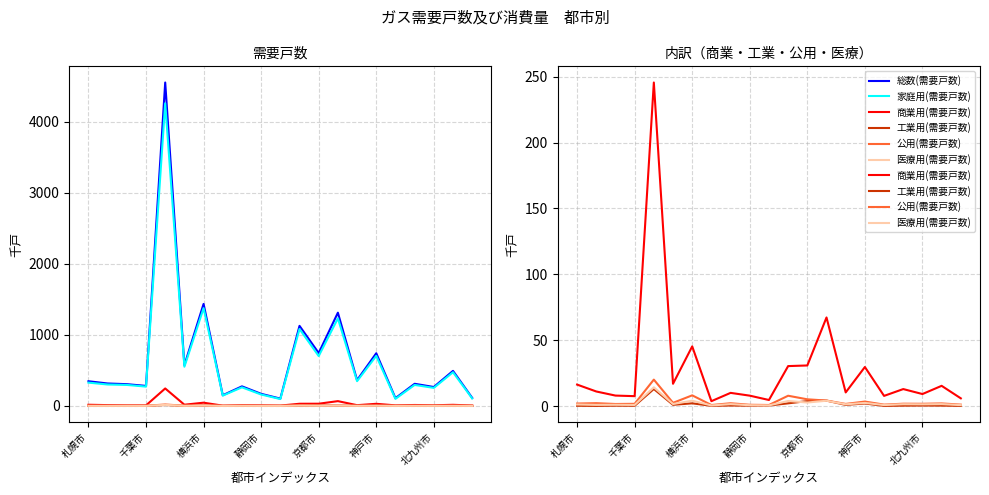

Where is 工業用(需要戸数) nearest to the value 6?

13